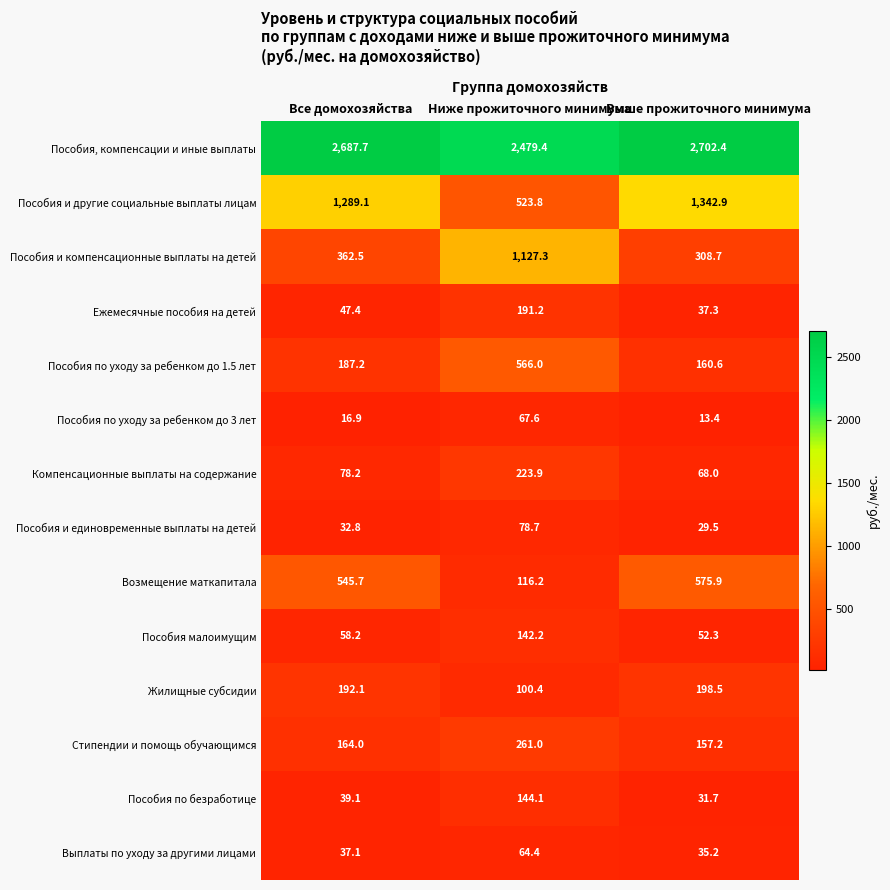

Which series has the largest range (max minus min)?

Пособия и другие социальные выплаты лицам